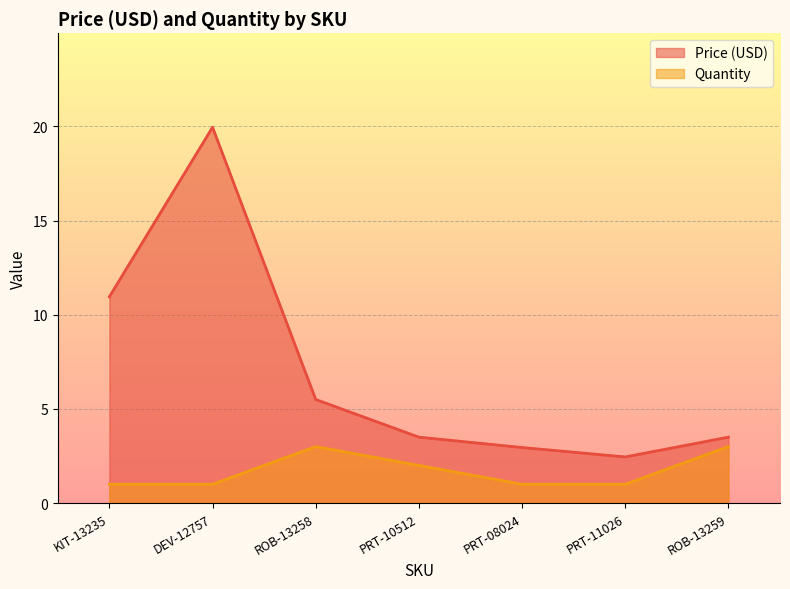

List the series in order of their overall mean, highest first.

Price (USD), Quantity